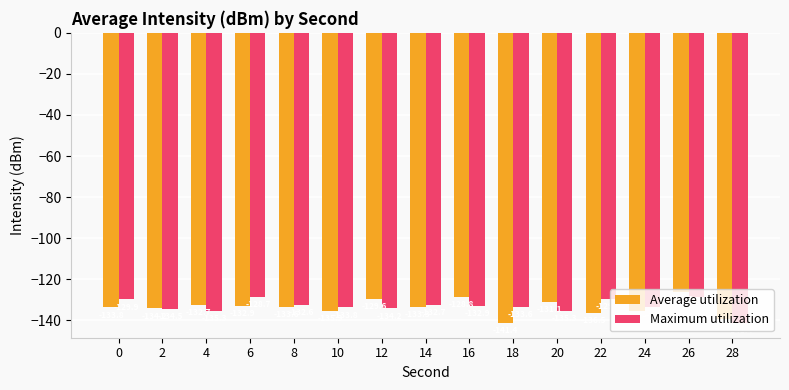

At which label does Average utilization first exceed -133?

4